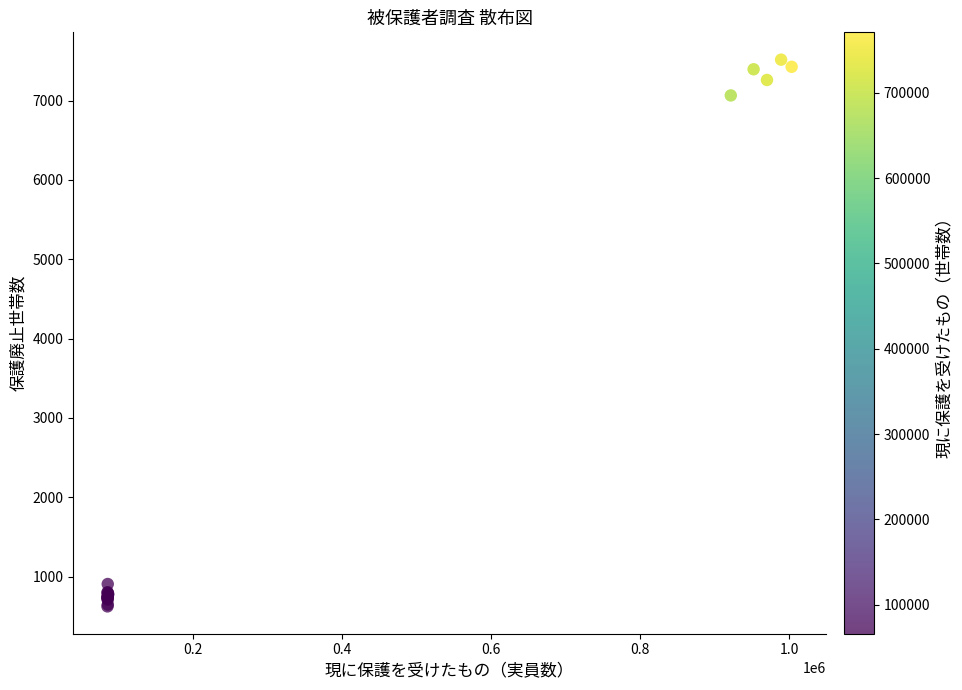

What Y value in the scatter plot is closest to 4070?

7066